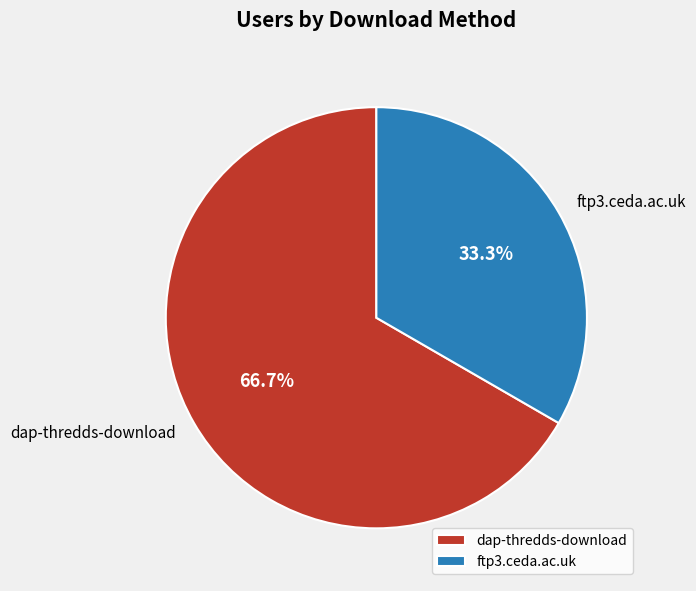

What is the majority slice?

dap-thredds-download